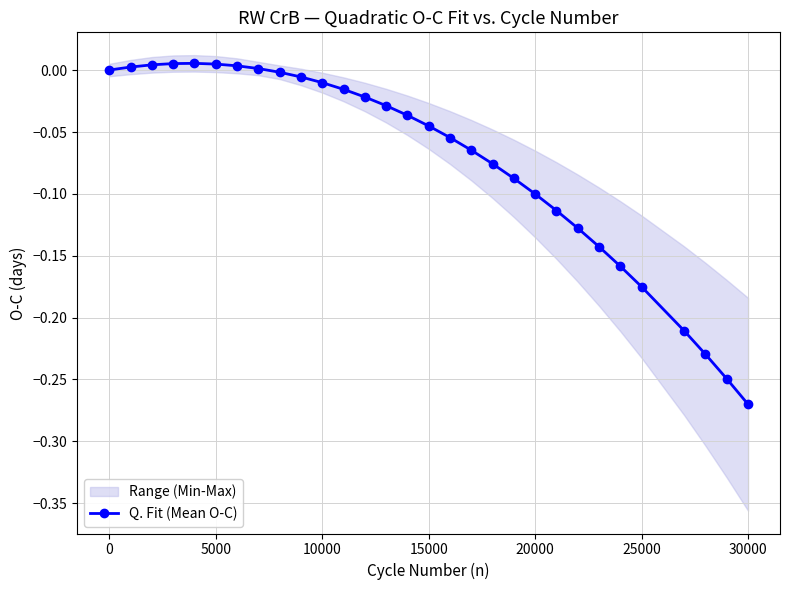

True or false: the data has more than 1 interior local peaks.

False